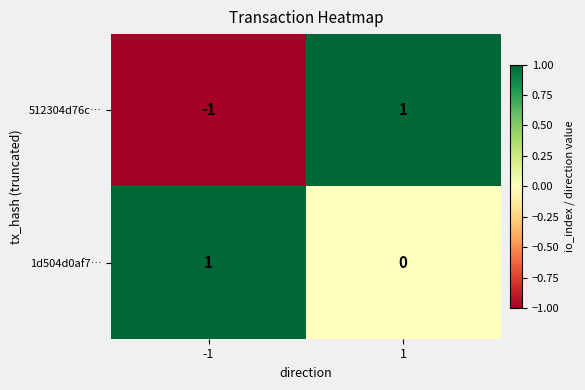

How many data points does each series have?

2